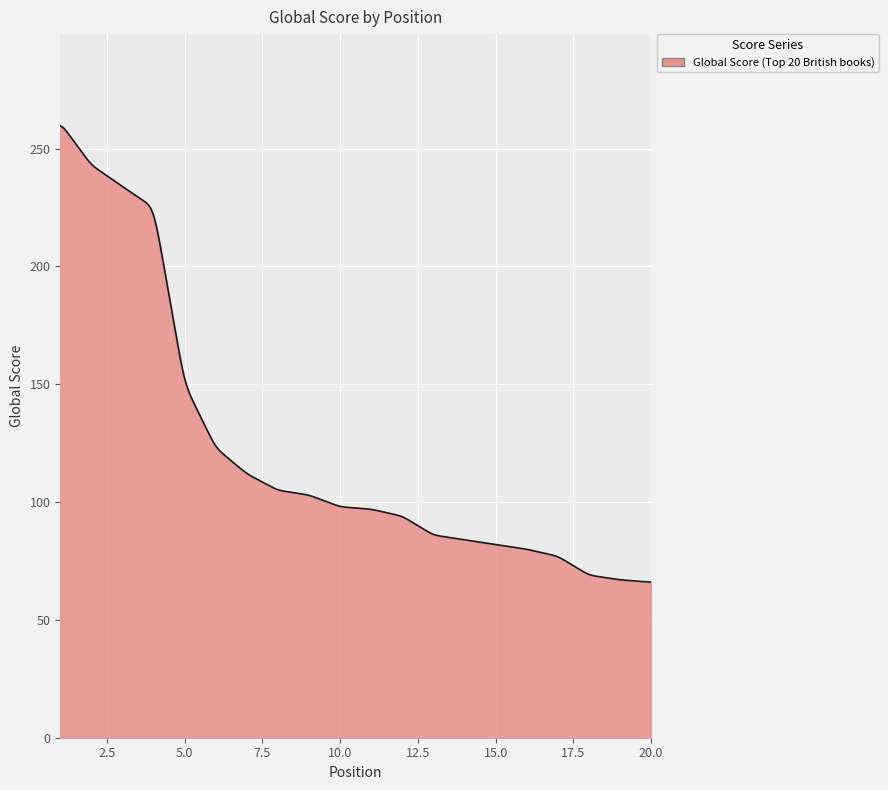

What is the difference between the maximum and minimum values?

193.6